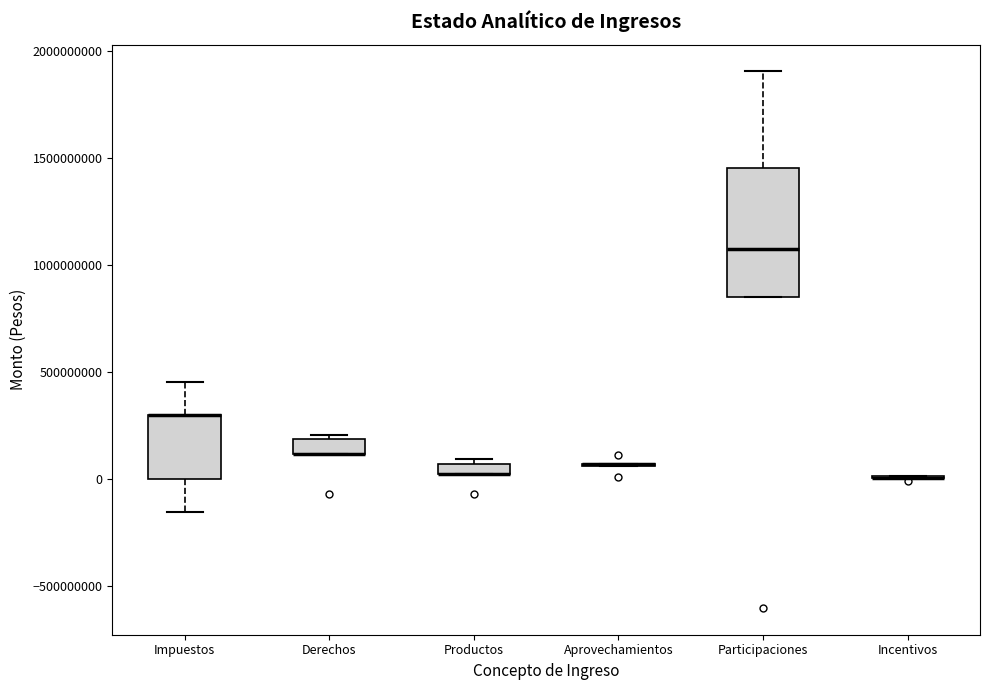

Where is the upper edge of the box for Derechos on the y-axis? The values are not printed on the chart, so give them approximately, as read against the axis.

200000000